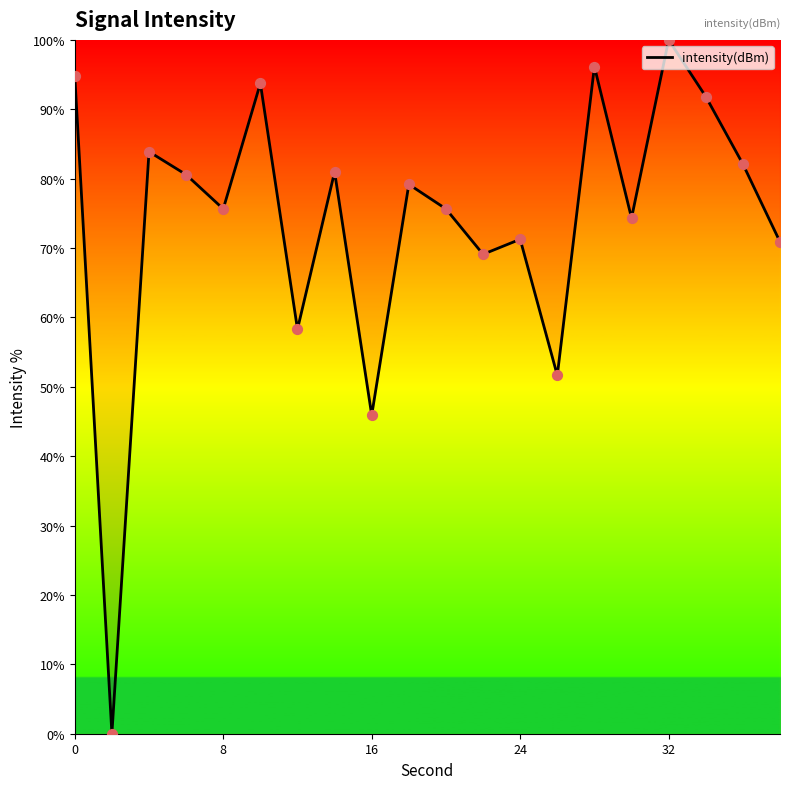

What is the difference between the maximum and minimum values?

100.0